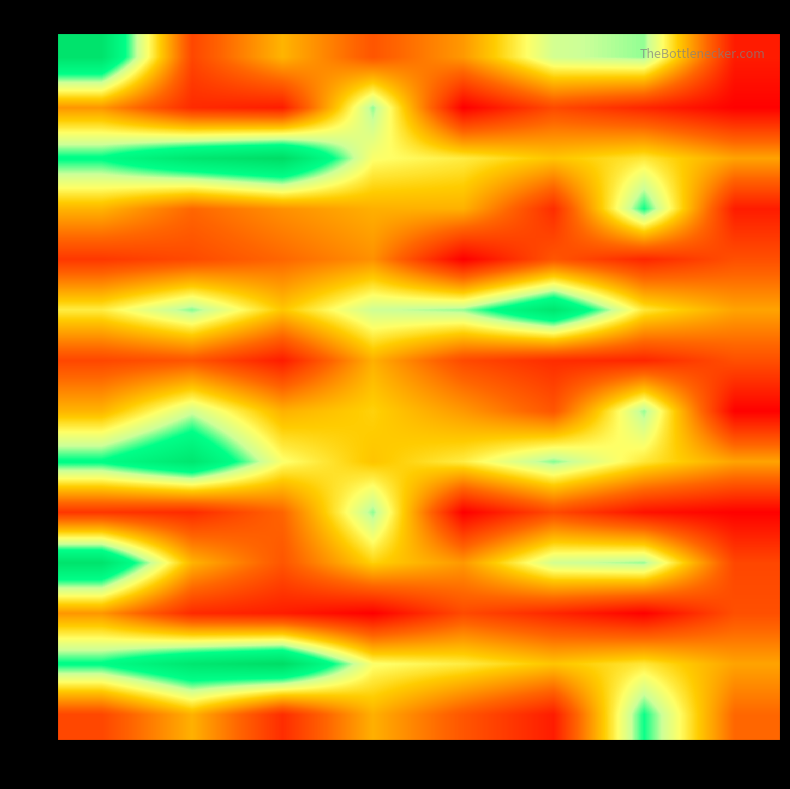

What is the spread (max minus min) of values at 2?

5.1